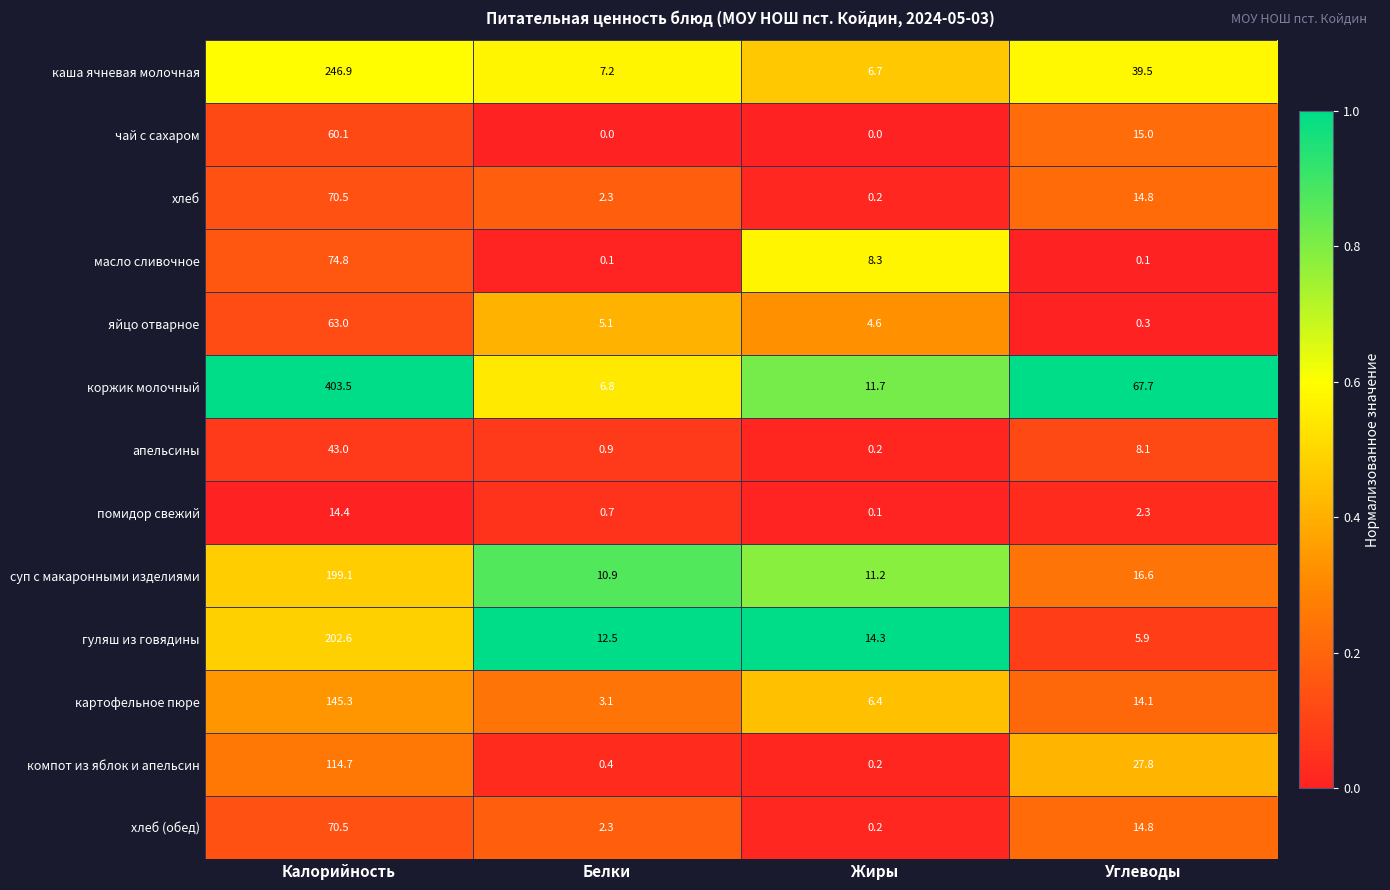

What is the difference between the highest and lowest values at Жиры?

14.3